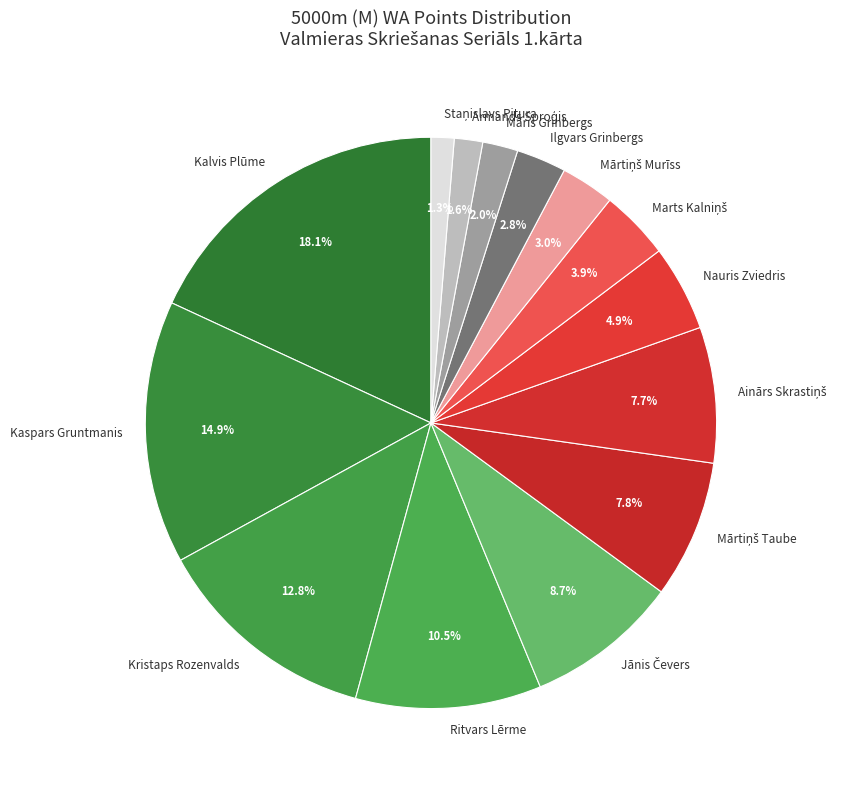

To the nearest percent, what is the difference between the largest and smallest slice percentages?

17%